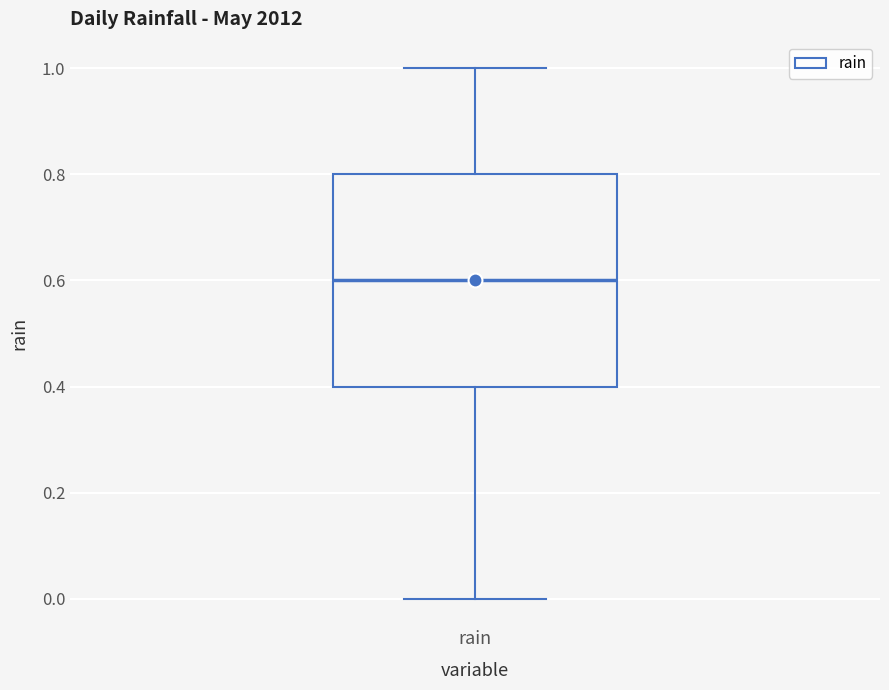

Where does the lower whisker of the box for rain end on the y-axis? The values are not printed on the chart, so give them approximately, as read against the axis.

0.0